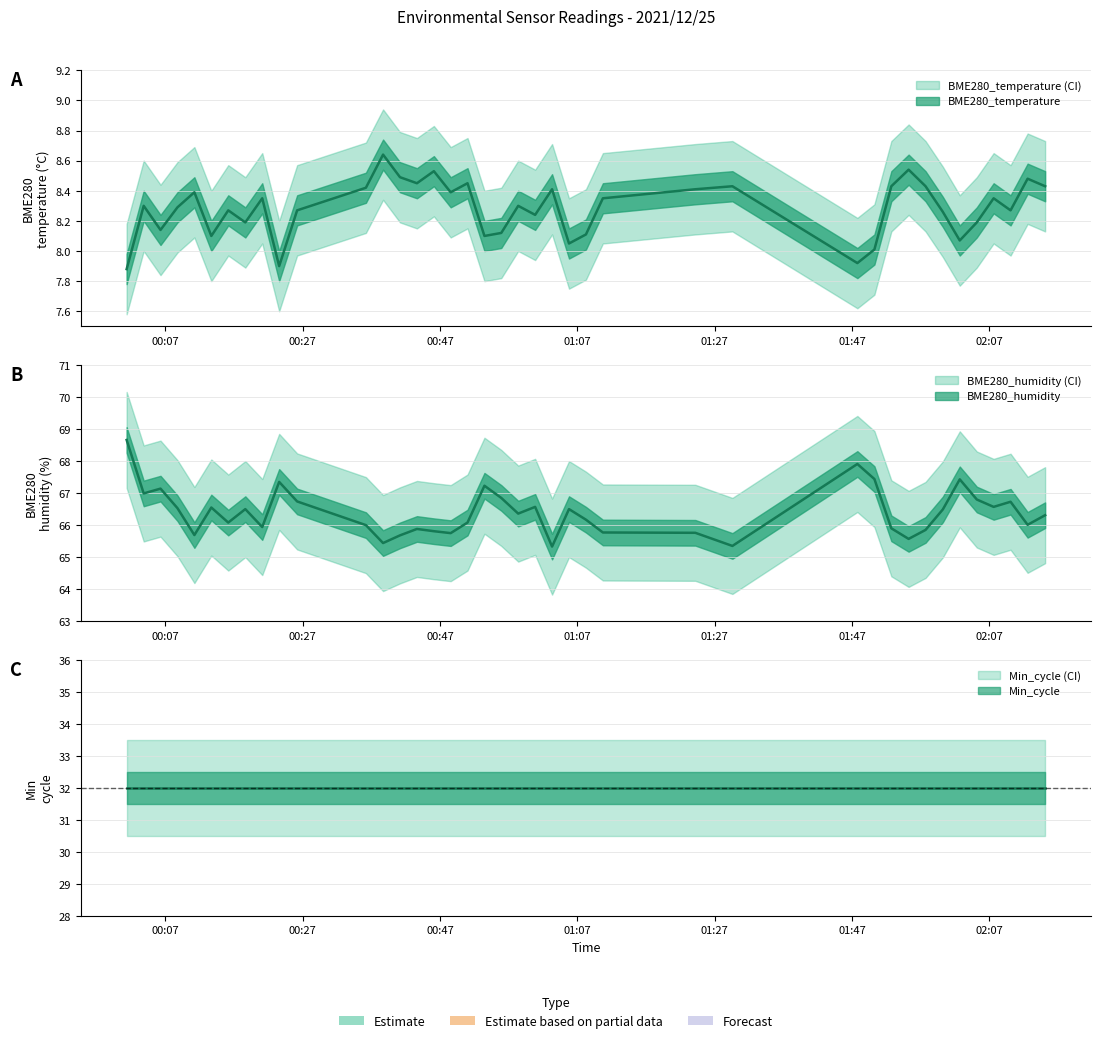

True or false: BME280_humidity and BME280_temperature intersect in this chart.

False